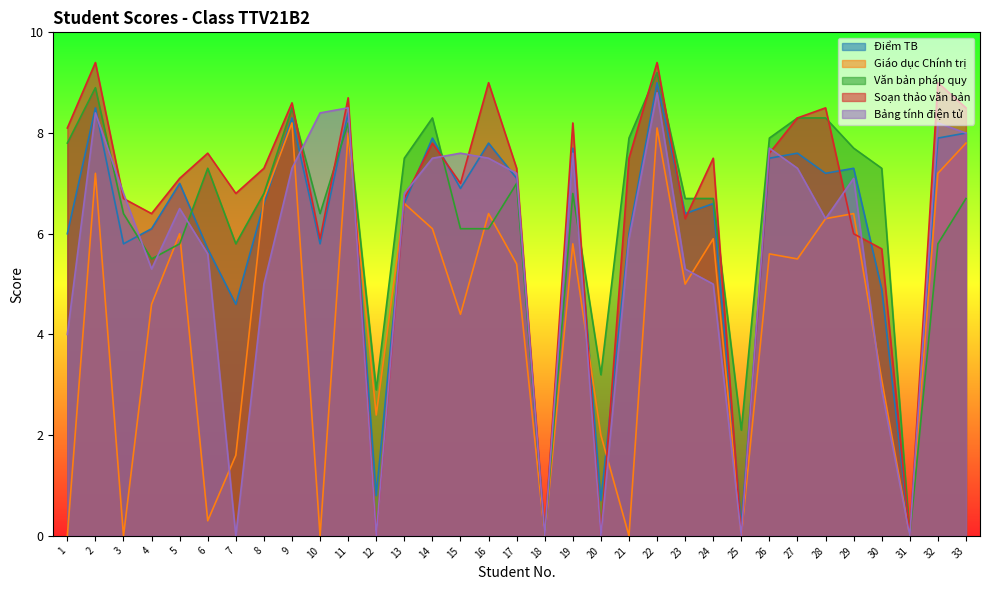

What is the average value of the Điểm TB series?

6.0